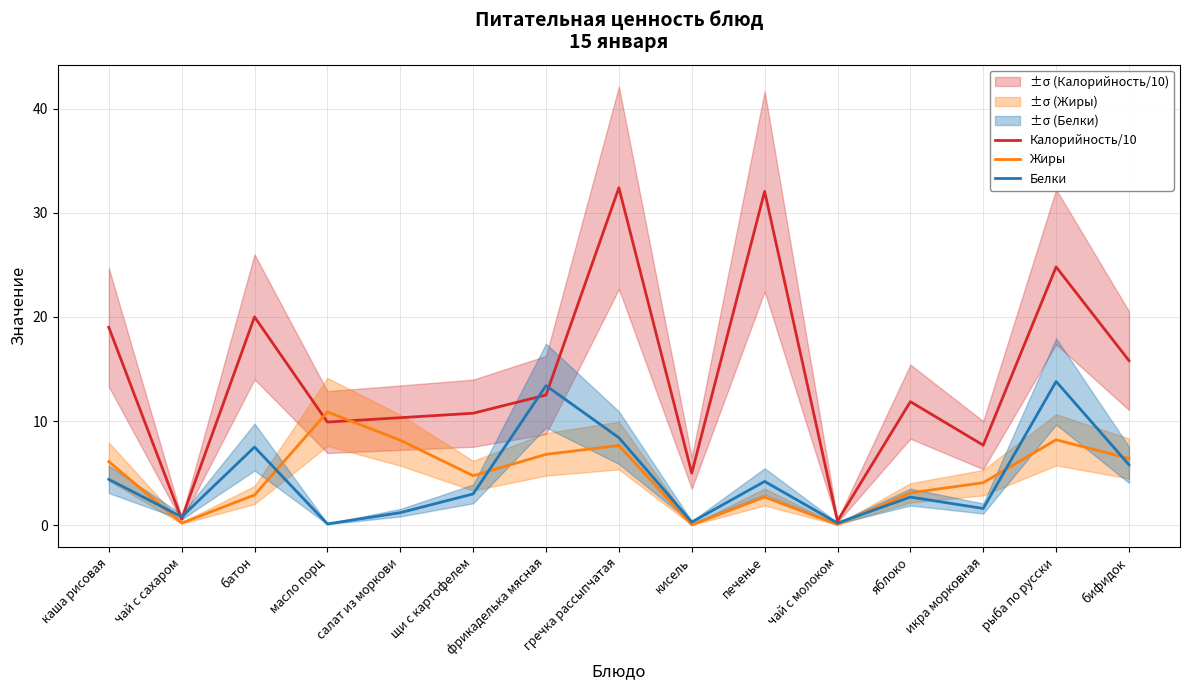

Reading left to right, what are all the values shown in this chart?

Калорийность/10: каша рисовая=19.0	чай с сахаром=0.6	батон=20.0	масло порц=9.9	салат из моркови=10.3	щи с картофелем=10.8	фрикаделька мясная=12.5	гречка рассыпчатая=32.4	кисель=5.0	печенье=32.0	чай с молоком=0.4	яблоко=11.9	икра морковная=7.7	рыба по русски=24.8	бифидок=15.8
Жиры: каша рисовая=6.1	чай с сахаром=0.2	батон=2.9	масло порц=10.9	салат из моркови=8.2	щи с картофелем=4.8	фрикаделька мясная=6.8	гречка рассыпчатая=7.7	кисель=0.0	печенье=2.7	чай с молоком=0.1	яблоко=3.1	икра морковная=4.1	рыба по русски=8.2	бифидок=6.4
Белки: каша рисовая=4.4	чай с сахаром=0.8	батон=7.5	масло порц=0.1	салат из моркови=1.2	щи с картофелем=3.0	фрикаделька мясная=13.4	гречка рассыпчатая=8.4	кисель=0.3	печенье=4.2	чай с молоком=0.2	яблоко=2.7	икра морковная=1.6	рыба по русски=13.8	бифидок=5.8